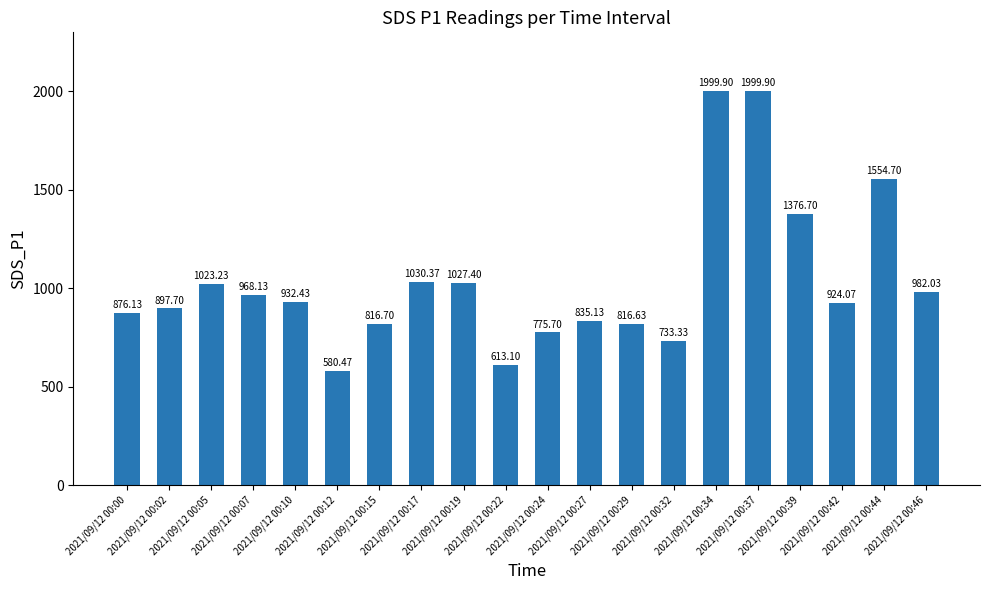

Reading left to right, what are all the values shown in this chart?

2021/09/12 00:00=876.1	2021/09/12 00:02=897.7	2021/09/12 00:05=1023.2	2021/09/12 00:07=968.1	2021/09/12 00:10=932.4	2021/09/12 00:12=580.5	2021/09/12 00:15=816.7	2021/09/12 00:17=1030.4	2021/09/12 00:19=1027.4	2021/09/12 00:22=613.1	2021/09/12 00:24=775.7	2021/09/12 00:27=835.1	2021/09/12 00:29=816.6	2021/09/12 00:32=733.3	2021/09/12 00:34=1999.9	2021/09/12 00:37=1999.9	2021/09/12 00:39=1376.7	2021/09/12 00:42=924.1	2021/09/12 00:44=1554.7	2021/09/12 00:46=982.0